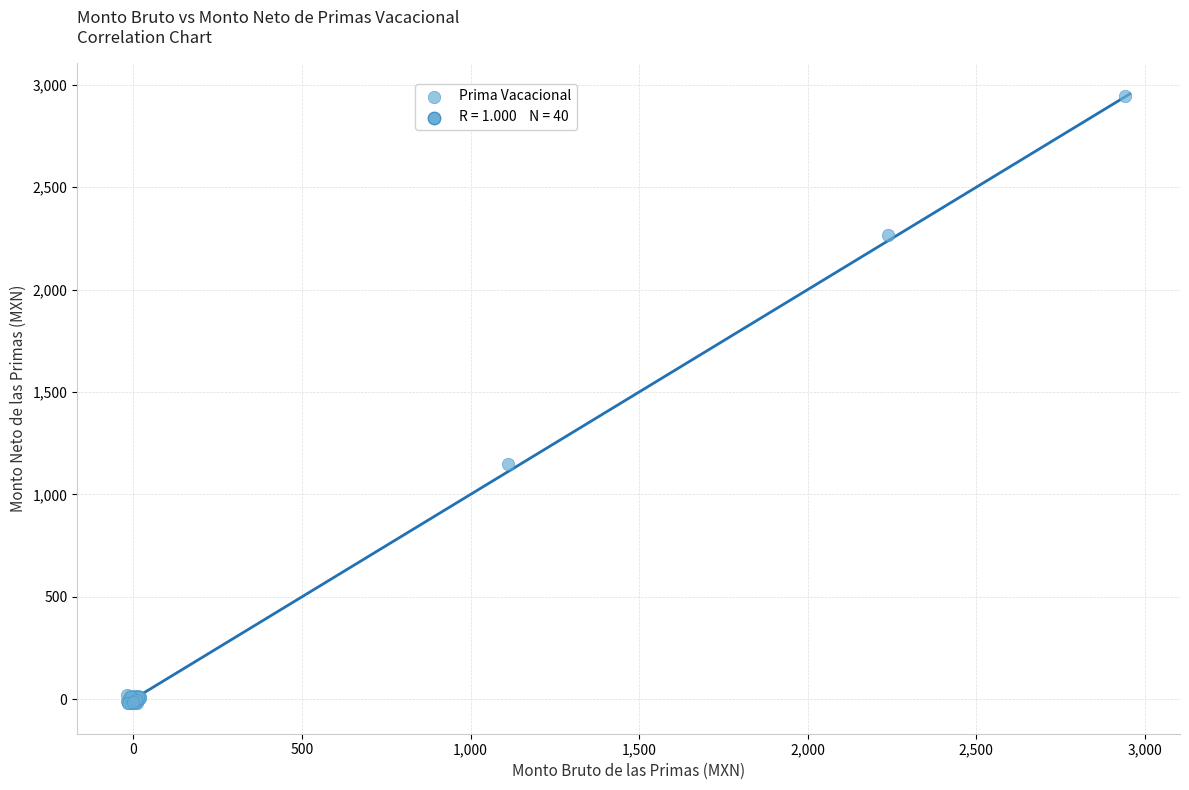

What Y value in the scatter plot is closest to 1461?

1150.4